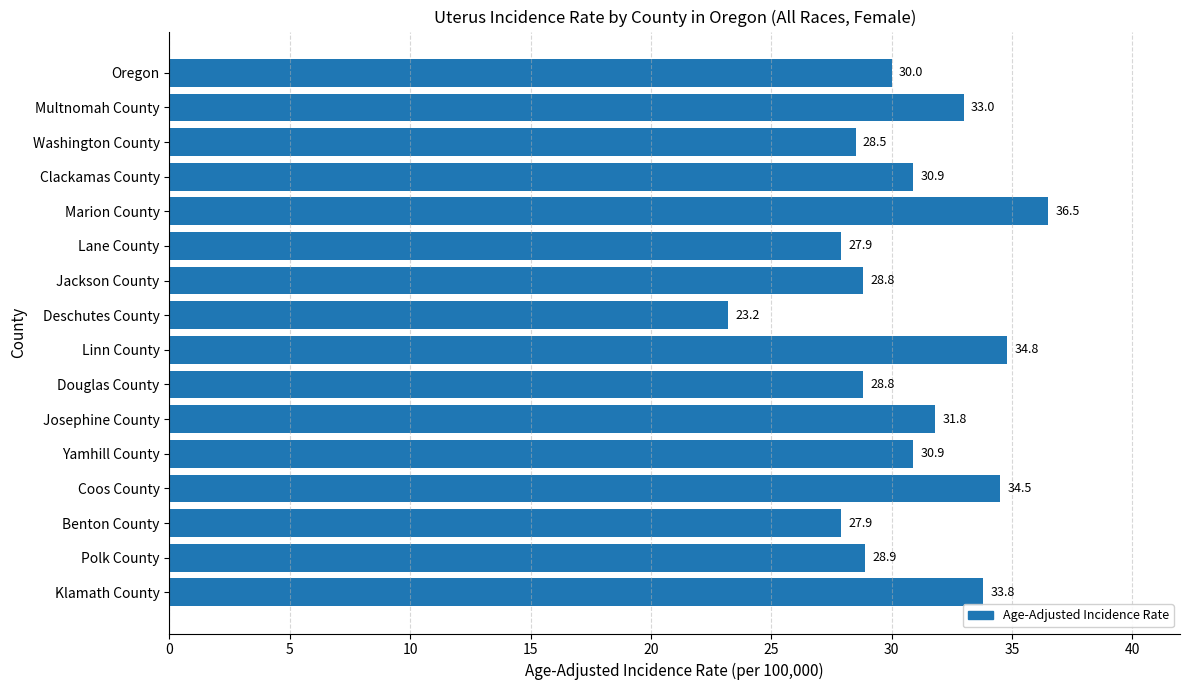

What is the average value?

30.6